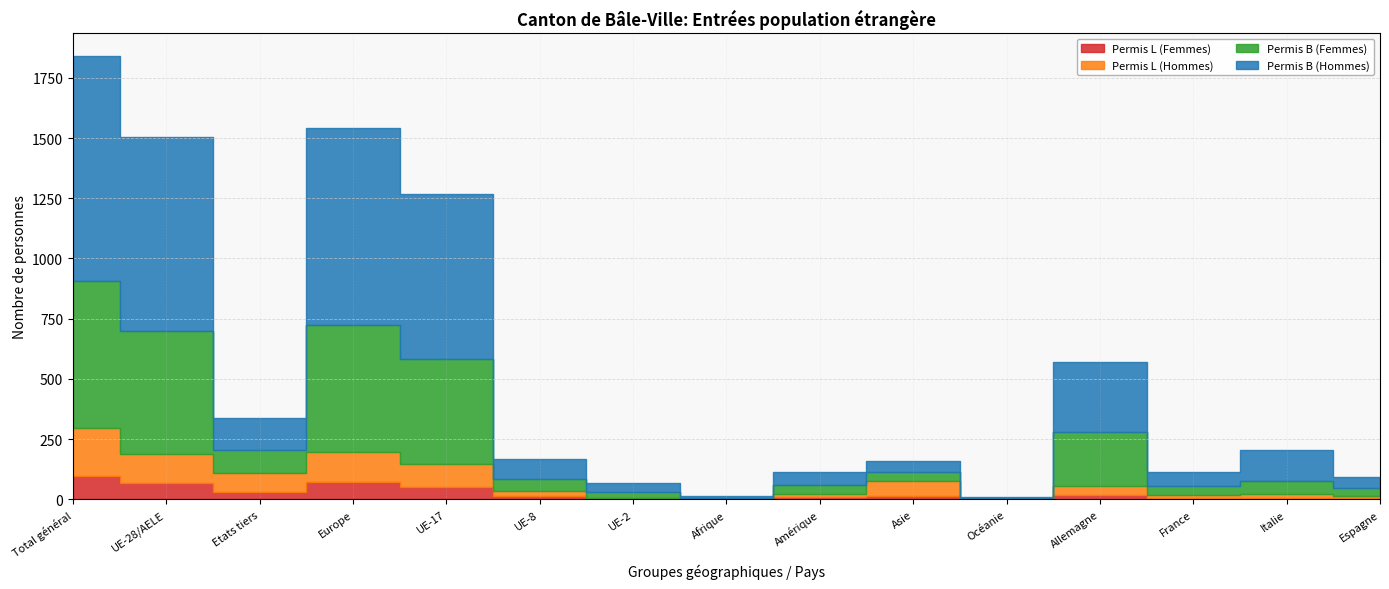

Count the number of categories in the chart.

15